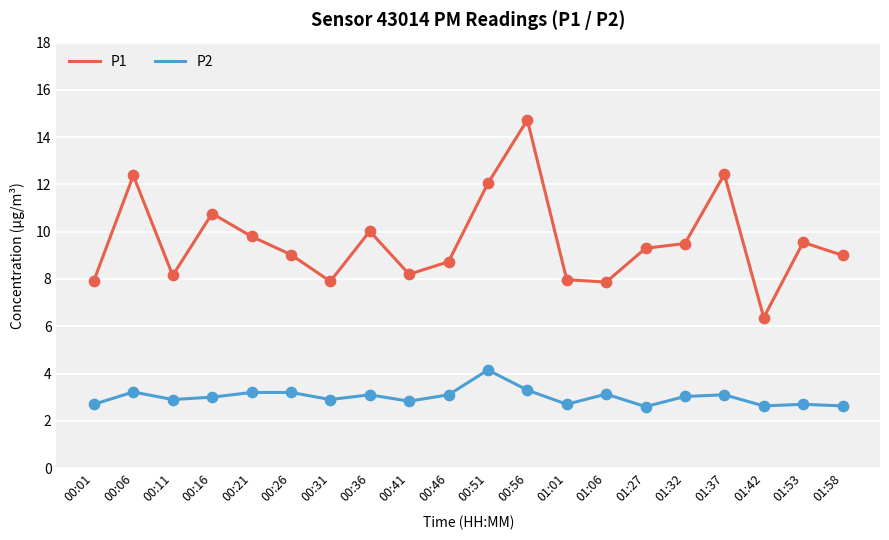

Which series has the widest spread of values?

P1